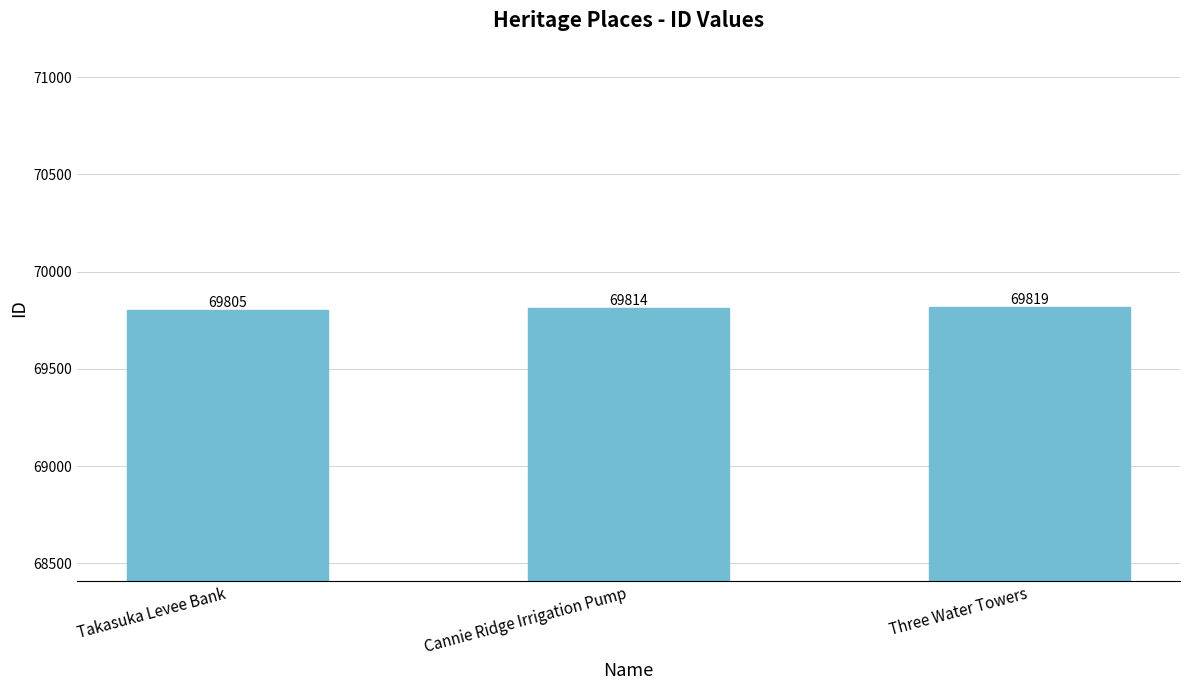

Count the number of categories in the chart.

3